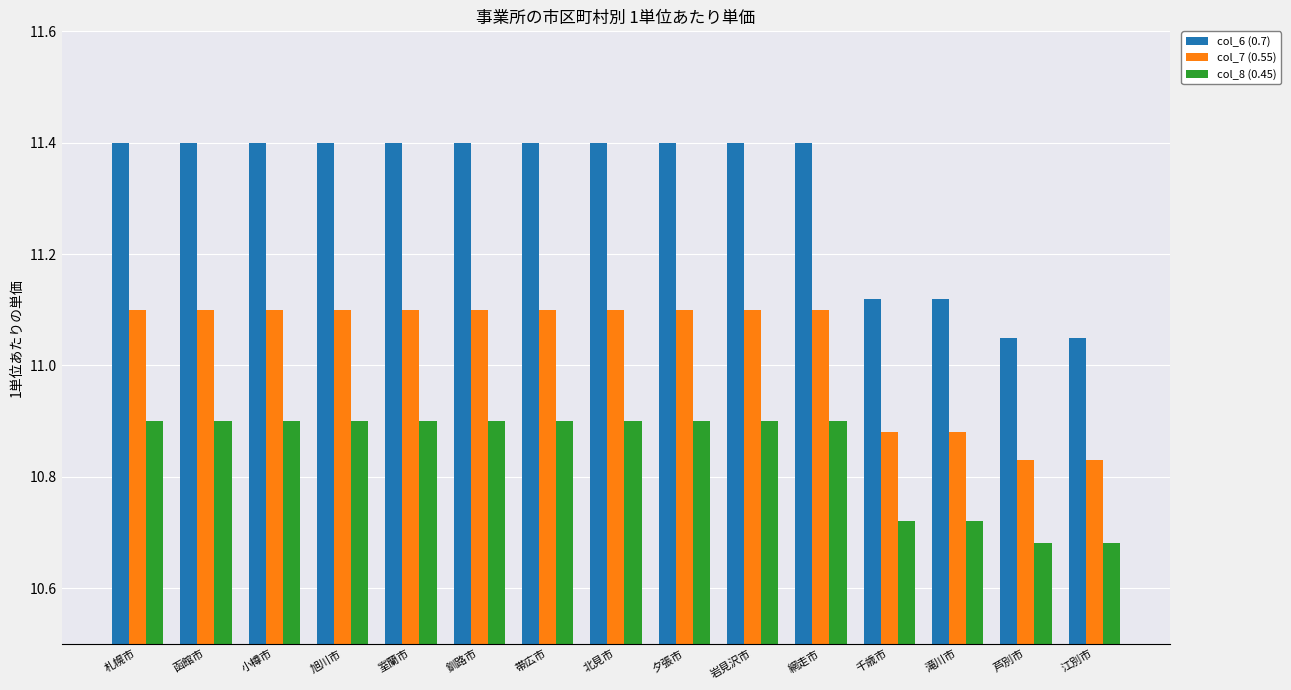

At which label does col_7 (0.55) first exceed 11?

札幌市